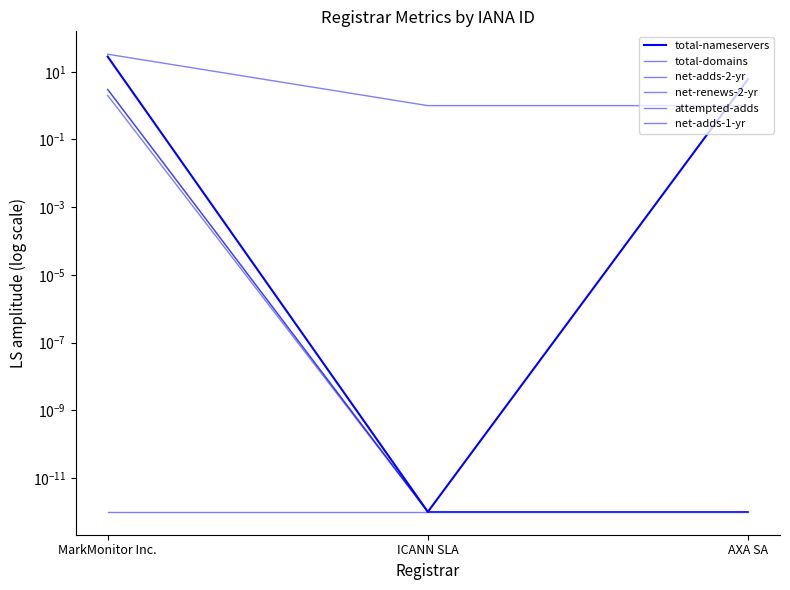

At which category is the sum across all series the highest?

MarkMonitor Inc.